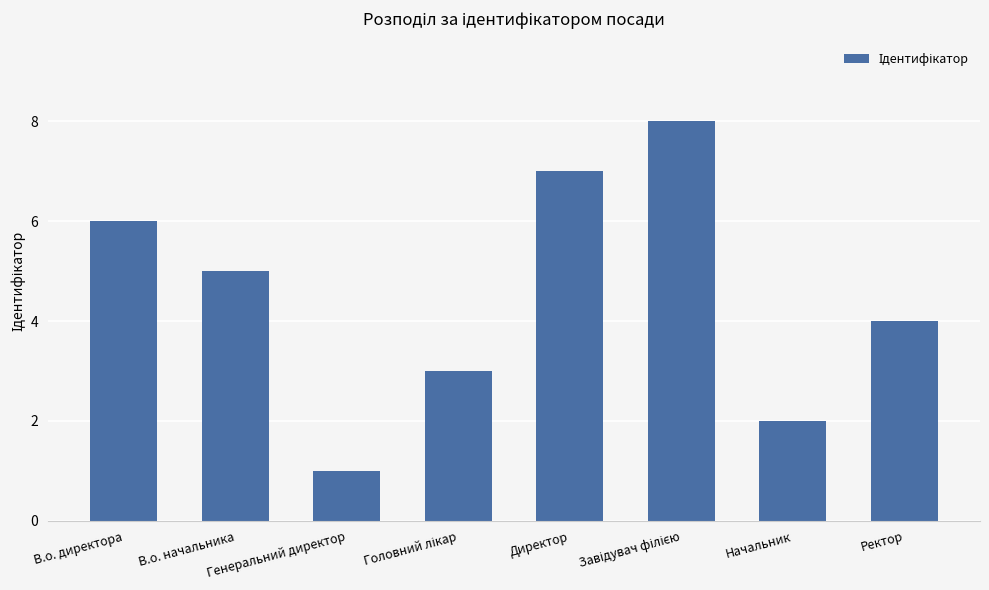

Count the number of data series in this chart.

1